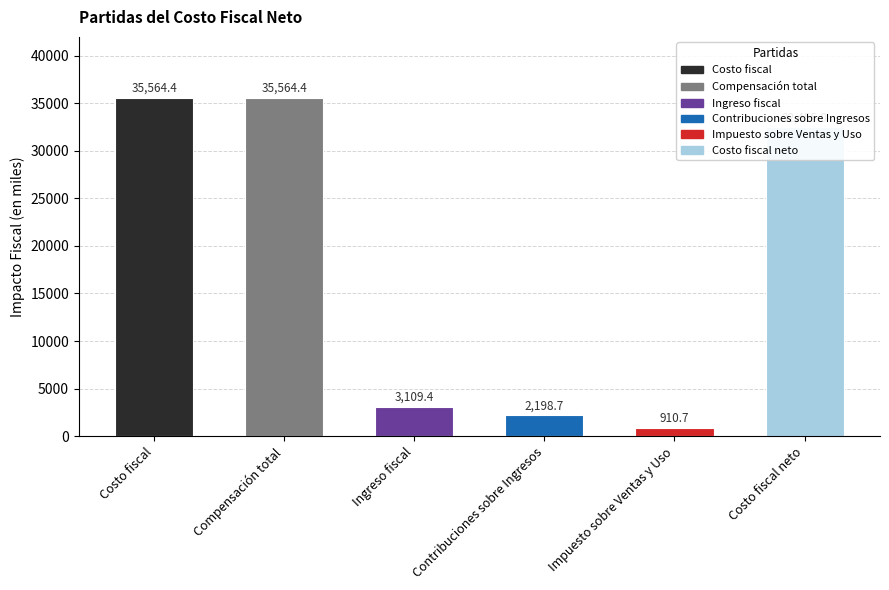

Approximately how many times larger is the value at Costo fiscal neto compared to Impuesto sobre Ventas y Uso?

35.6